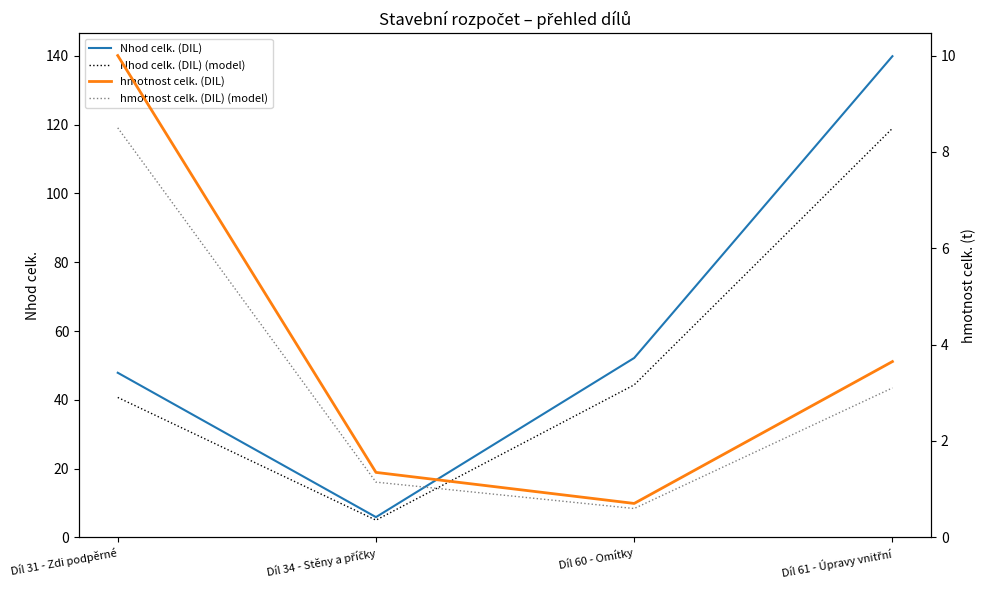

The hmotnost celk. (DIL) (model) series shows 3.1 at Díl 61 - Úpravy vnitřní. True or false?

True